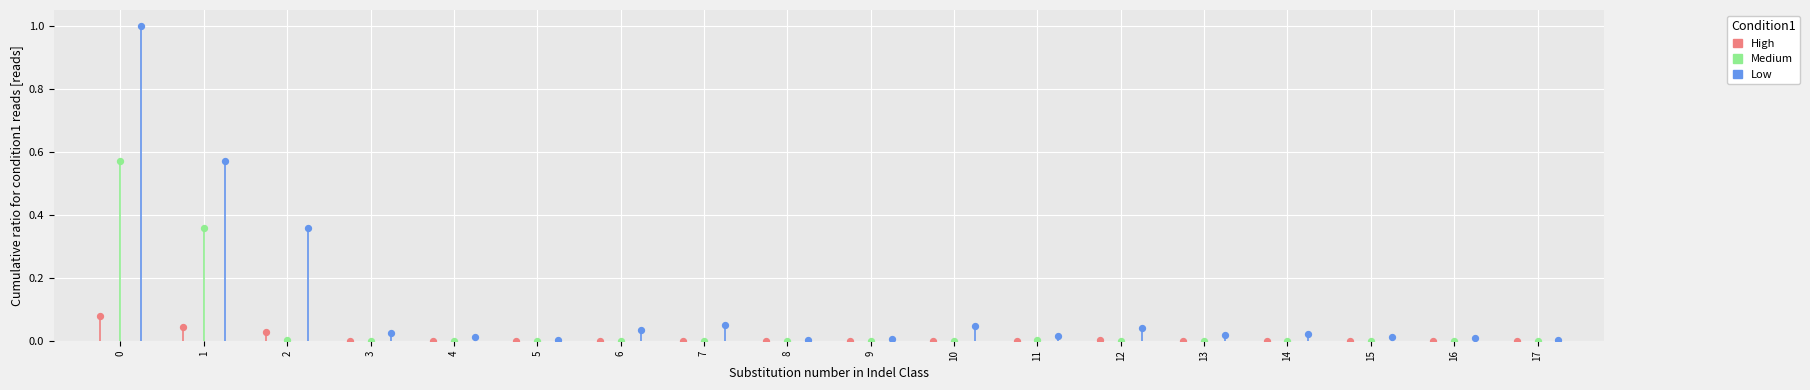

What are all the series names shown in the legend?

High, Medium, Low